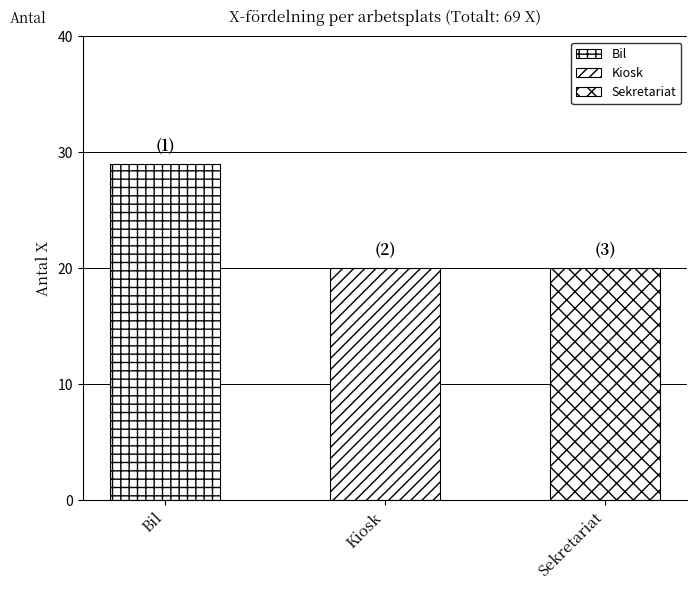

What is the difference between the maximum and minimum values?

9